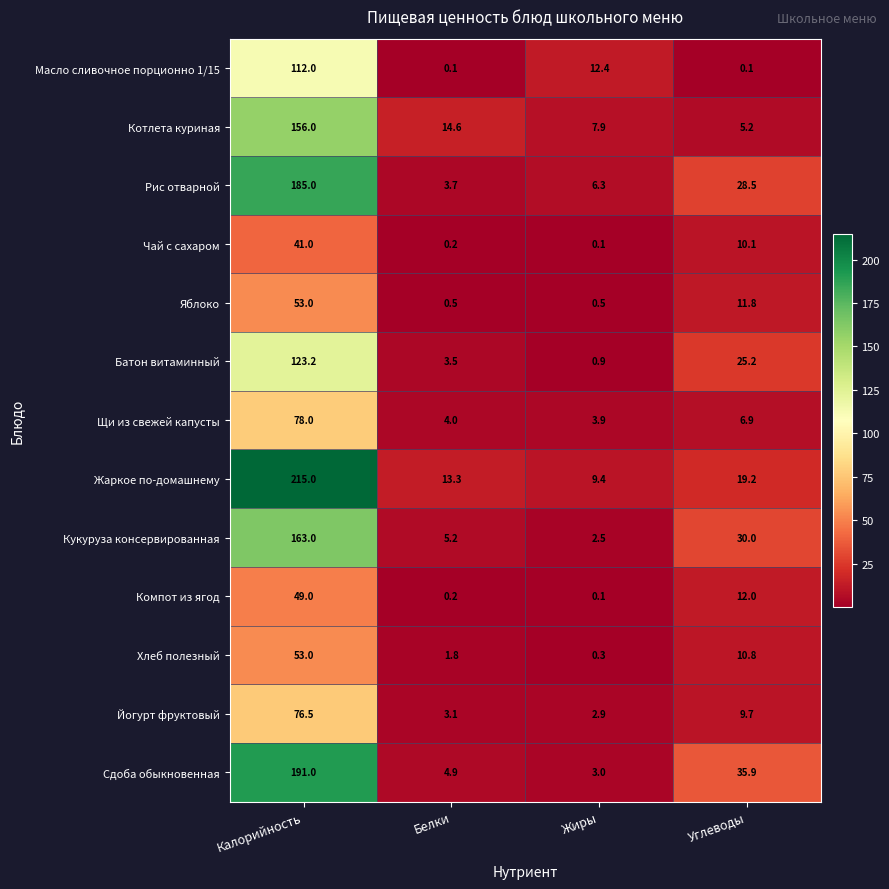

Which series has the largest total across all categories?

Жаркое по-домашнему